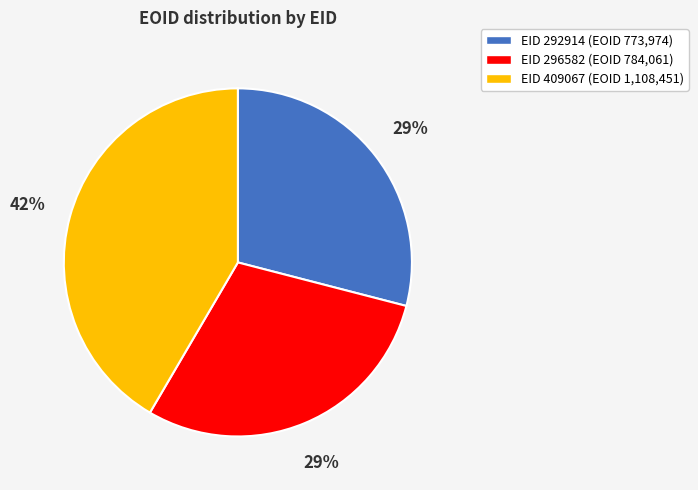

Does any single category account for the majority?

No